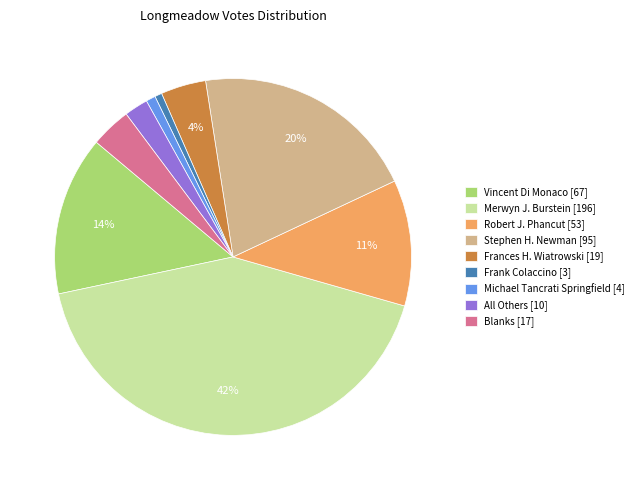

Is it true that All Others is 7% of the pie?

False